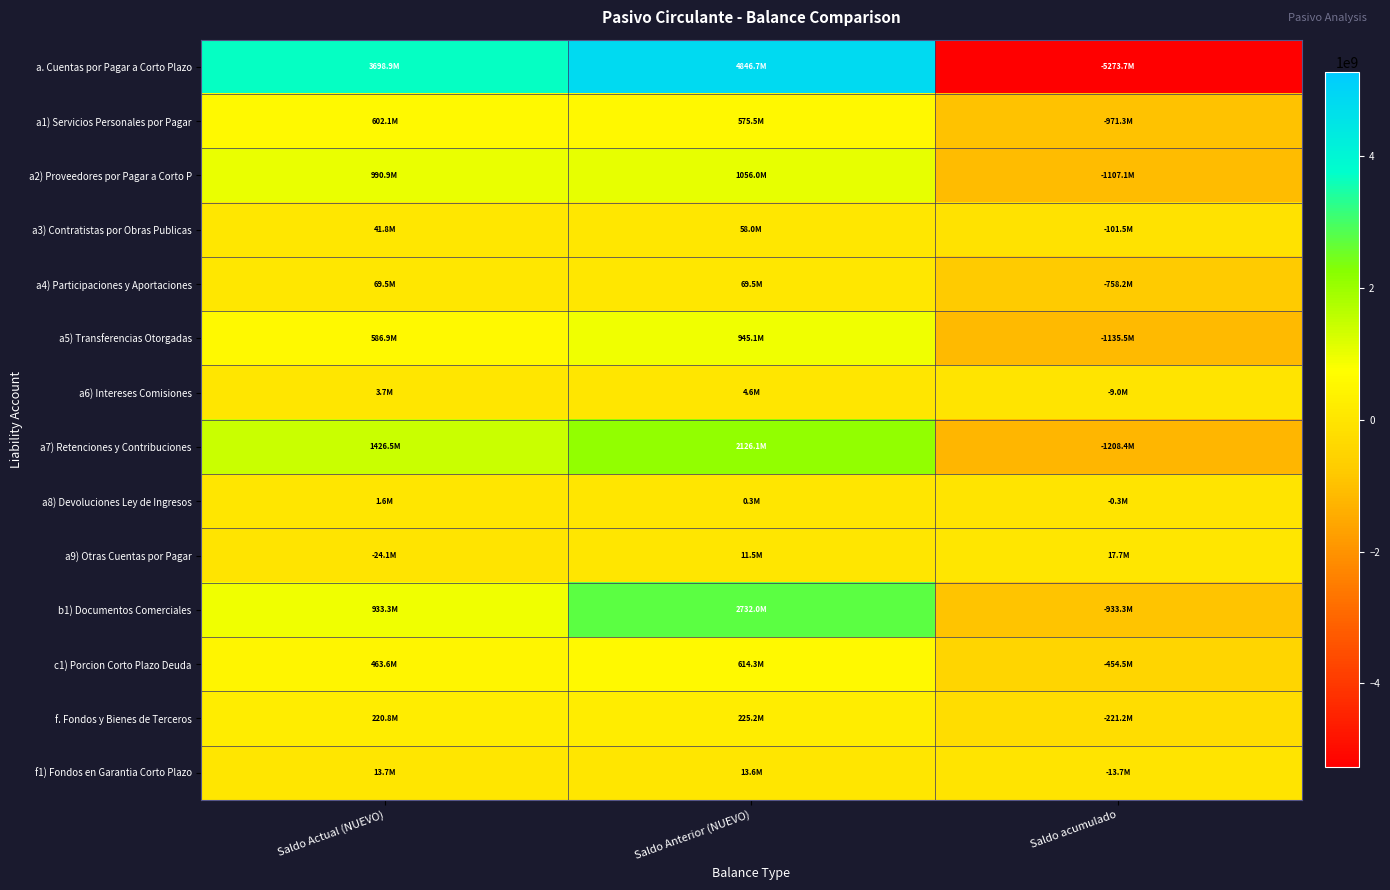

Reading left to right, extract all data points from this chart.

a. Cuentas por Pagar a Corto Plazo: Saldo Actual (NUEVO)=3698933336.1	Saldo Anterior (NUEVO)=4846726152.2	Saldo acumulado=-5273671170.6
a1) Servicios Personales por Pagar: Saldo Actual (NUEVO)=602088495.9	Saldo Anterior (NUEVO)=575473440.4	Saldo acumulado=-971337329.4
a2) Proveedores por Pagar a Corto P: Saldo Actual (NUEVO)=990939366.6	Saldo Anterior (NUEVO)=1056035687.0	Saldo acumulado=-1107108679.2
a3) Contratistas por Obras Publicas: Saldo Actual (NUEVO)=41826171.7	Saldo Anterior (NUEVO)=58032388.4	Saldo acumulado=-101492014.2
a4) Participaciones y Aportaciones: Saldo Actual (NUEVO)=69454878.5	Saldo Anterior (NUEVO)=69455911.5	Saldo acumulado=-758203015.7
a5) Transferencias Otorgadas: Saldo Actual (NUEVO)=586889359.9	Saldo Anterior (NUEVO)=945130300.9	Saldo acumulado=-1135547300.8
a6) Intereses Comisiones: Saldo Actual (NUEVO)=3749643.8	Saldo Anterior (NUEVO)=4620052.1	Saldo acumulado=-9008956.9
a7) Retenciones y Contribuciones: Saldo Actual (NUEVO)=1426505116.1	Saldo Anterior (NUEVO)=2126099628.6	Saldo acumulado=-1208363828.5
a8) Devoluciones Ley de Ingresos: Saldo Actual (NUEVO)=1572374.1	Saldo Anterior (NUEVO)=334239.0	Saldo acumulado=-262154.5
a9) Otras Cuentas por Pagar: Saldo Actual (NUEVO)=-24092070.6	Saldo Anterior (NUEVO)=11544504.5	Saldo acumulado=17652108.7
b1) Documentos Comerciales: Saldo Actual (NUEVO)=933333335.0	Saldo Anterior (NUEVO)=2732000000.0	Saldo acumulado=-933333335.0
c1) Porcion Corto Plazo Deuda: Saldo Actual (NUEVO)=463555341.5	Saldo Anterior (NUEVO)=614280699.4	Saldo acumulado=-454540226.3
f. Fondos y Bienes de Terceros: Saldo Actual (NUEVO)=220827336.4	Saldo Anterior (NUEVO)=225197034.0	Saldo acumulado=-221236134.4
f1) Fondos en Garantia Corto Plazo: Saldo Actual (NUEVO)=13698453.6	Saldo Anterior (NUEVO)=13646383.6	Saldo acumulado=-13706289.6